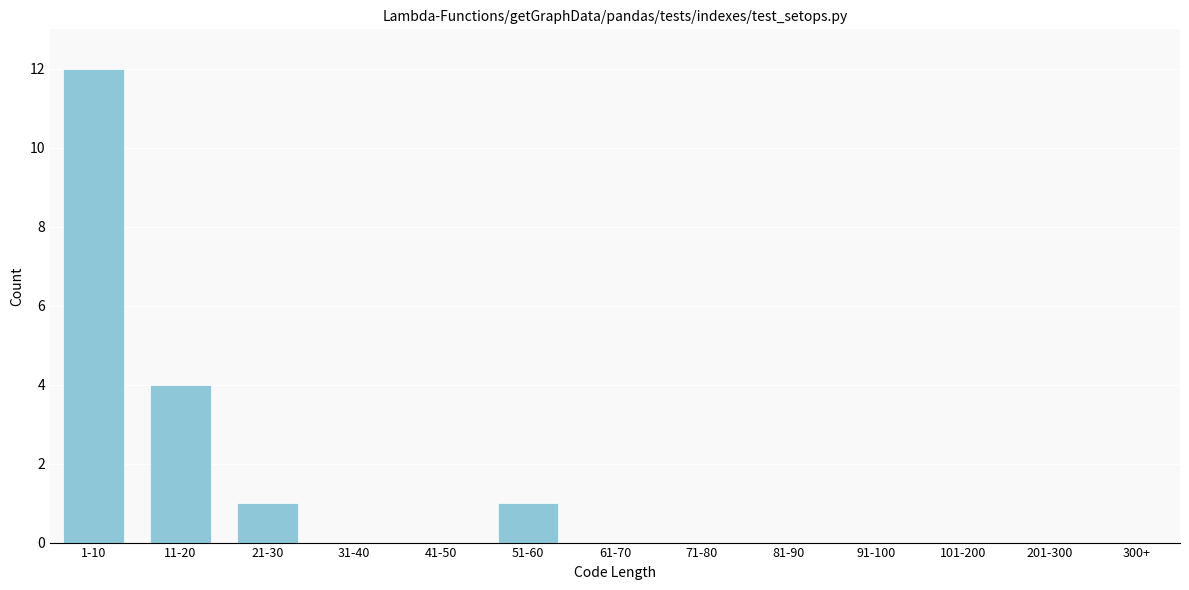

Reading left to right, extract all data points from this chart.

1-10=12	11-20=4	21-30=1	31-40=0	41-50=0	51-60=1	61-70=0	71-80=0	81-90=0	91-100=0	101-200=0	201-300=0	300+=0